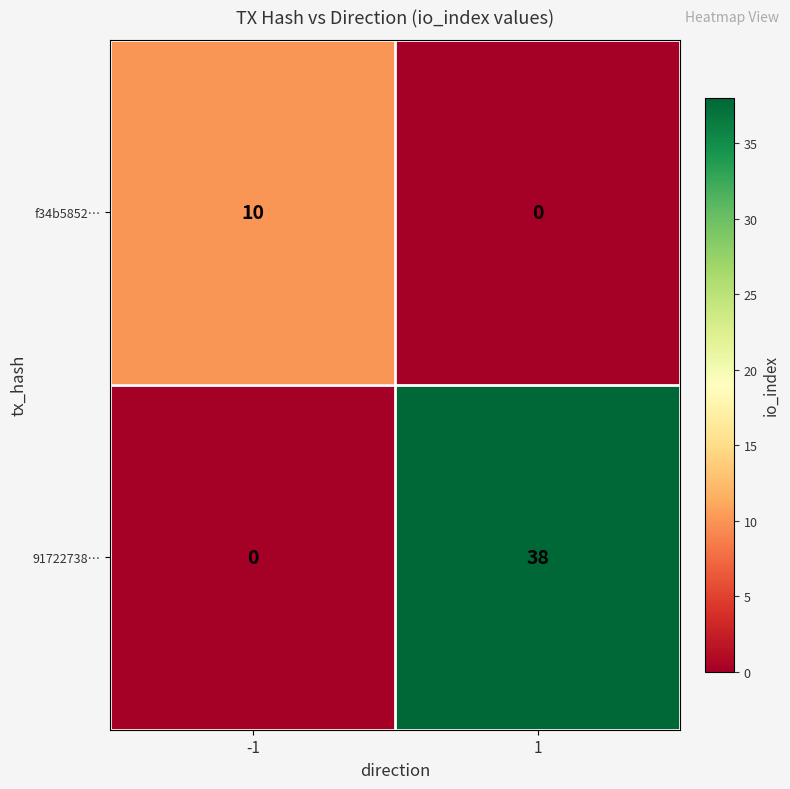

What is the spread (max minus min) of values at 1?

38